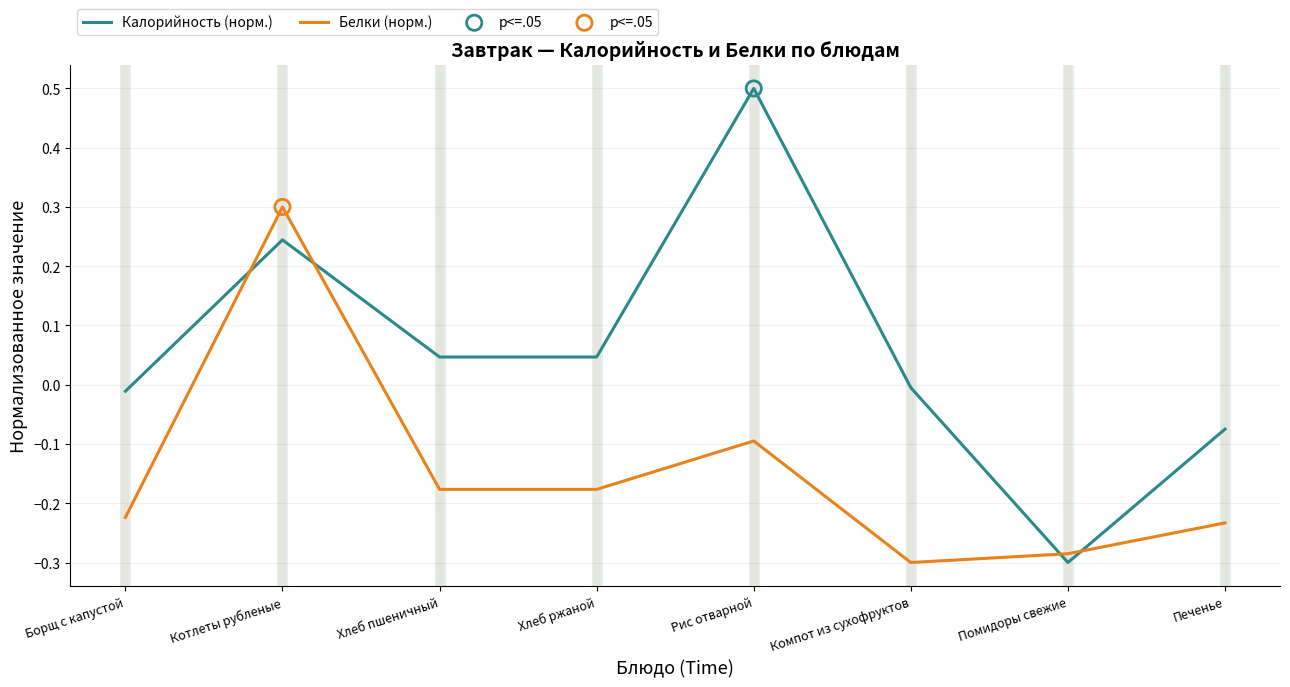

What is the maximum value shown in the chart?

0.5